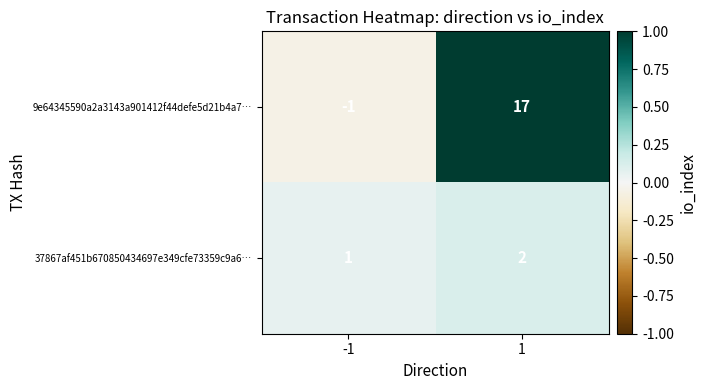

What is the difference between the 9e64345590a2a3143a901412f44defe5d21b4a7… values at -1 and 1?

18